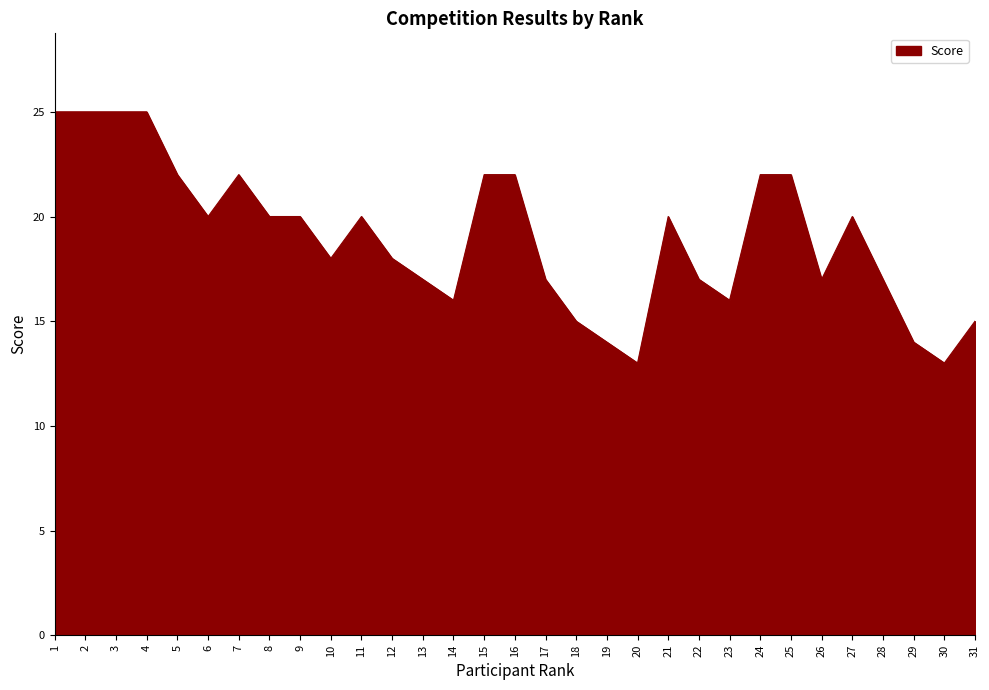

Approximately how many times larger is the value at 10 compared to 30?

1.4